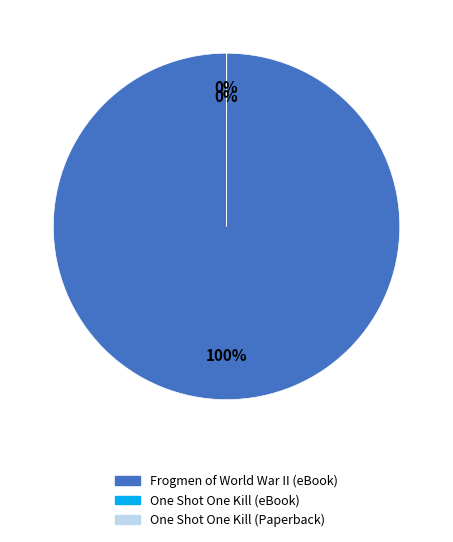

What is the largest slice in the pie chart?

Frogmen of World War II (eBook)